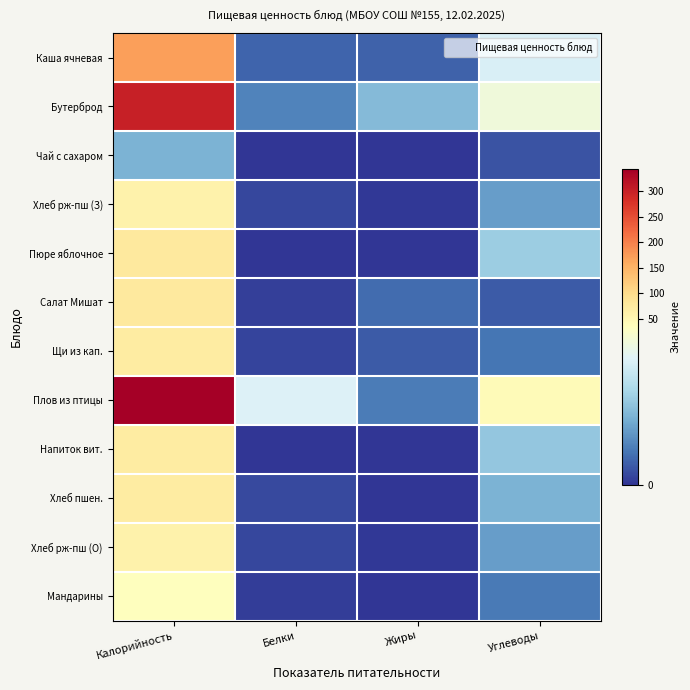

What is the total value across all series at Жиры?

39.8